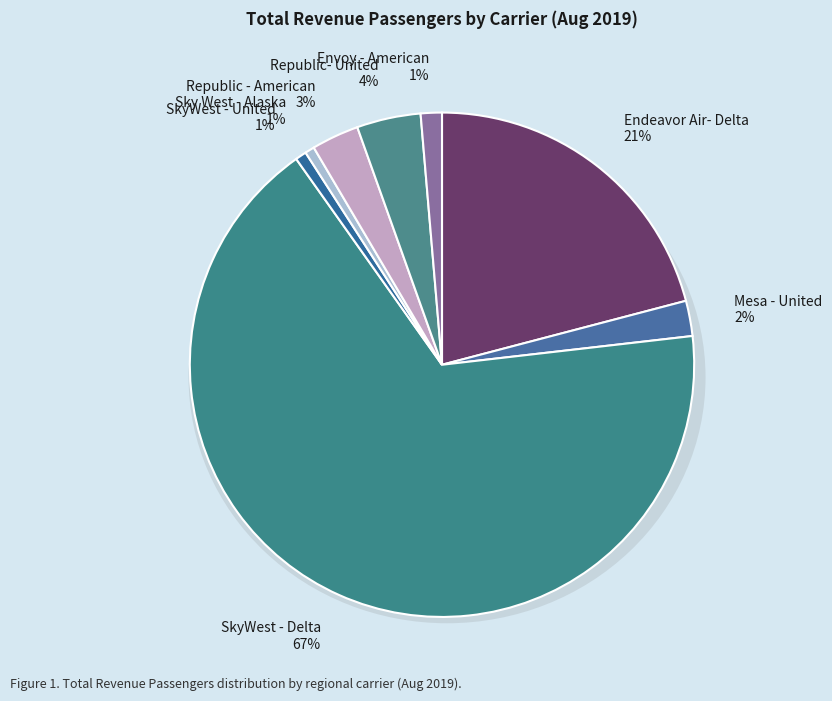

Count the number of slices in the pie.

8